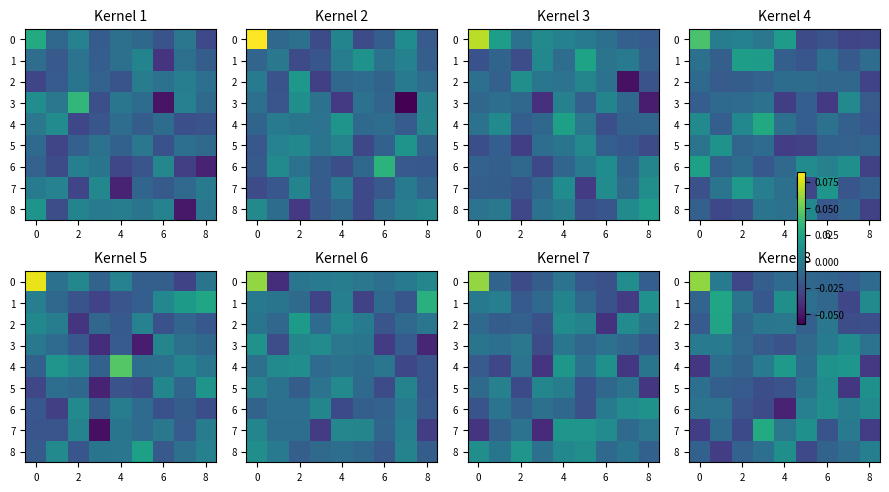

The value of row_1 at 7 is -0.0. True or false?

True